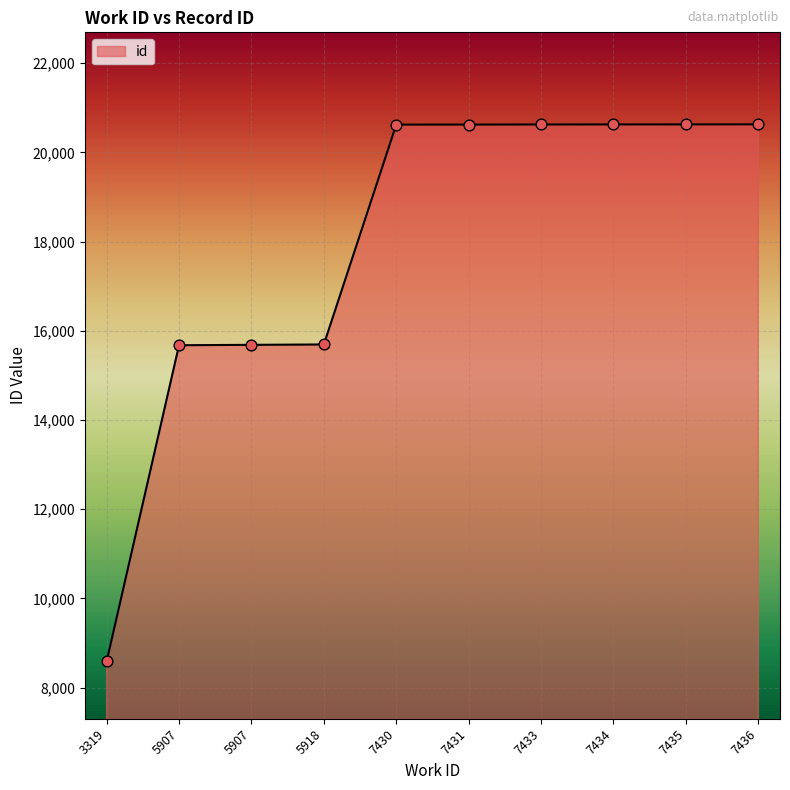

Approximately how many times larger is the value at 7436 compared to 7435?

1.0